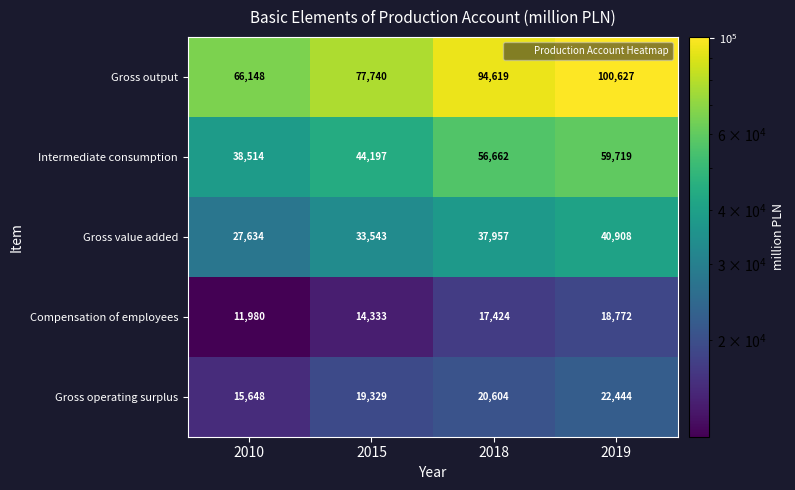

What is the sum of the Gross output values at 2019 and 2015?

178367